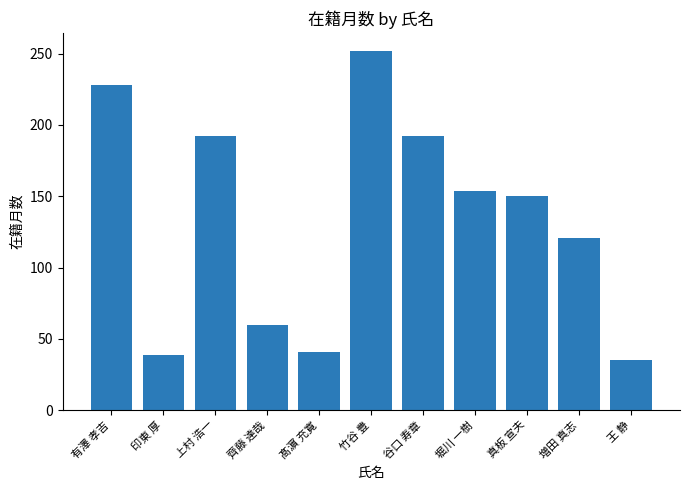

What is the minimum value shown in the chart?

35